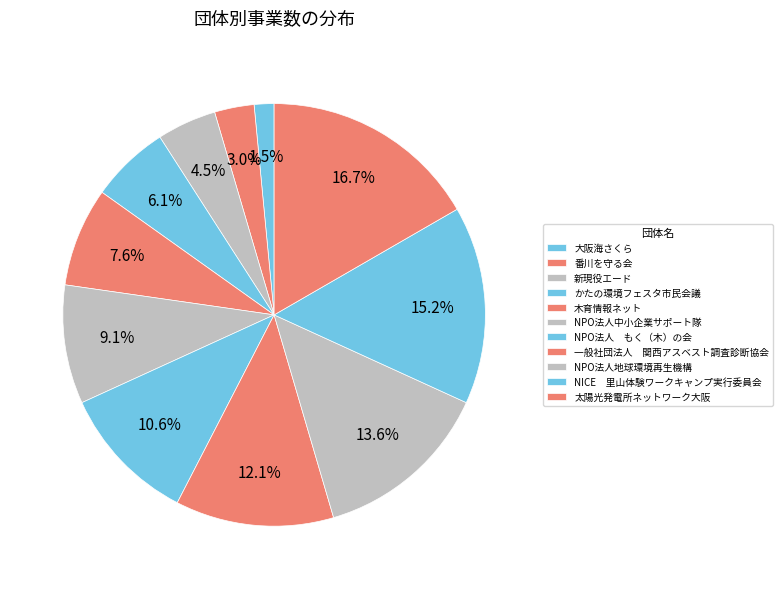

Count the number of slices in the pie.

11